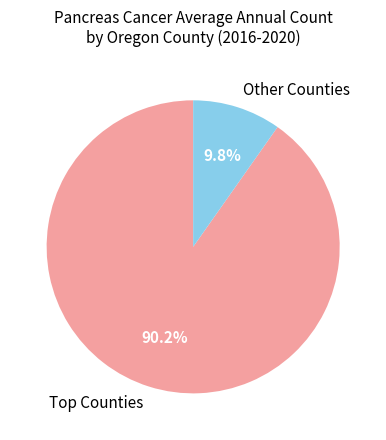

What is the largest slice in the pie chart?

Top Counties